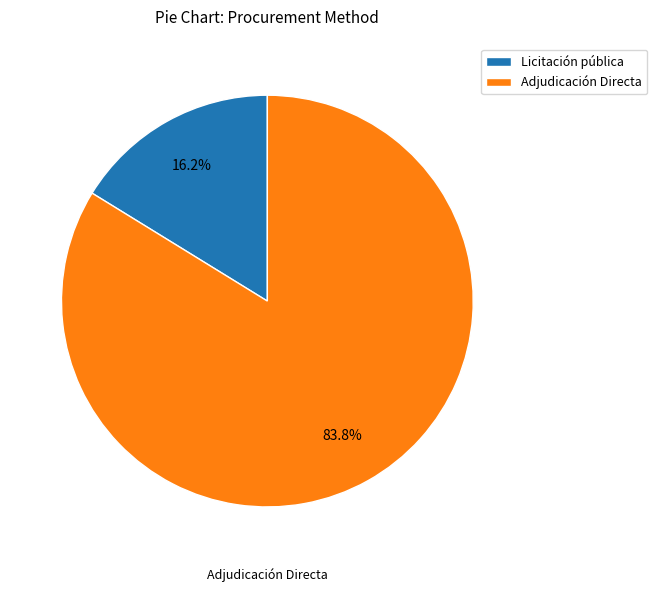

What percentage do Licitación pública and Adjudicación Directa together represent?

100.0%